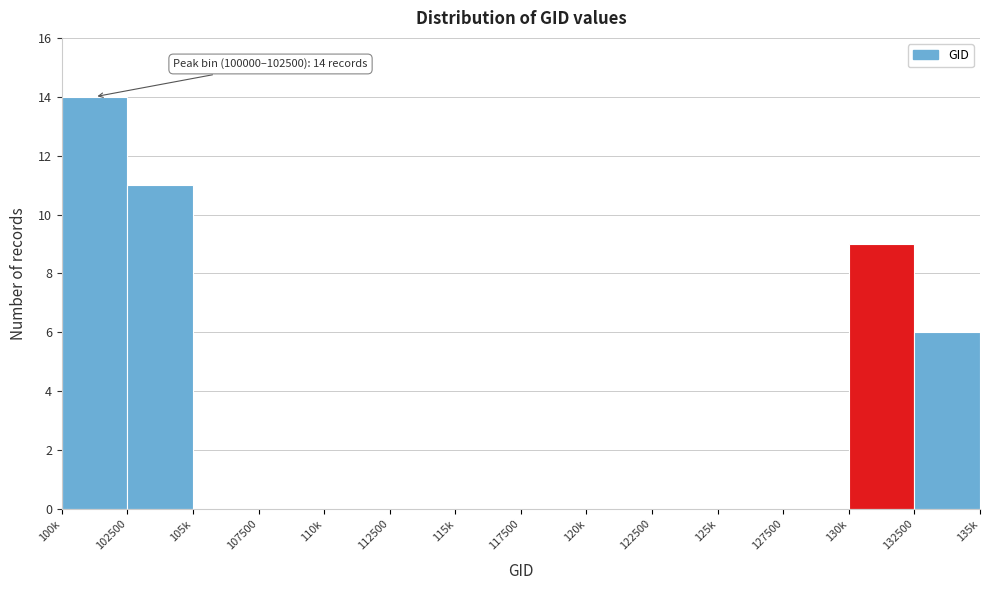

Reading left to right, extract all data points from this chart.

100k=14	102500=11	105k=0	107500=0	110k=0	112500=0	115k=0	117500=0	120k=0	122500=0	125k=0	127500=0	130k=9	132500=6